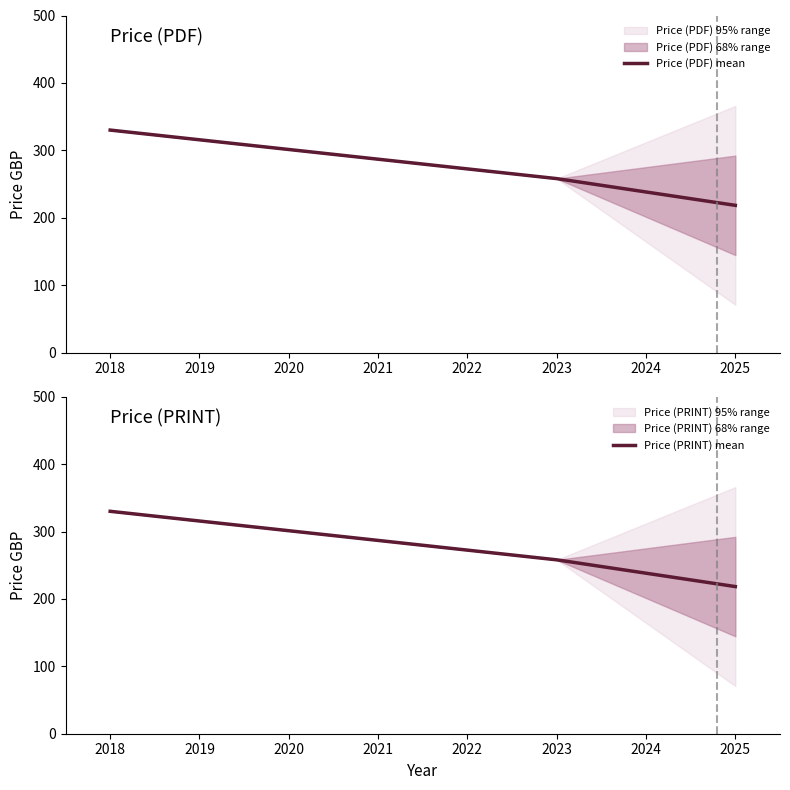

What is the lowest value of the Price (PRINT) mean series?

218.3